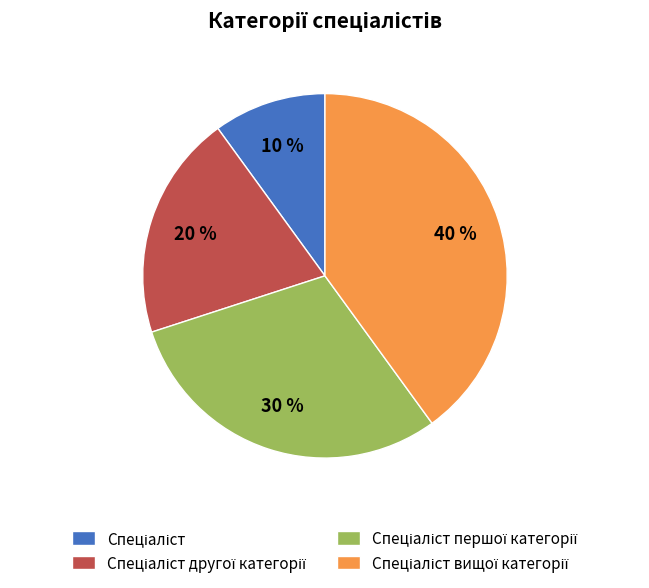

To the nearest percent, what is the difference between the largest and smallest slice percentages?

30%